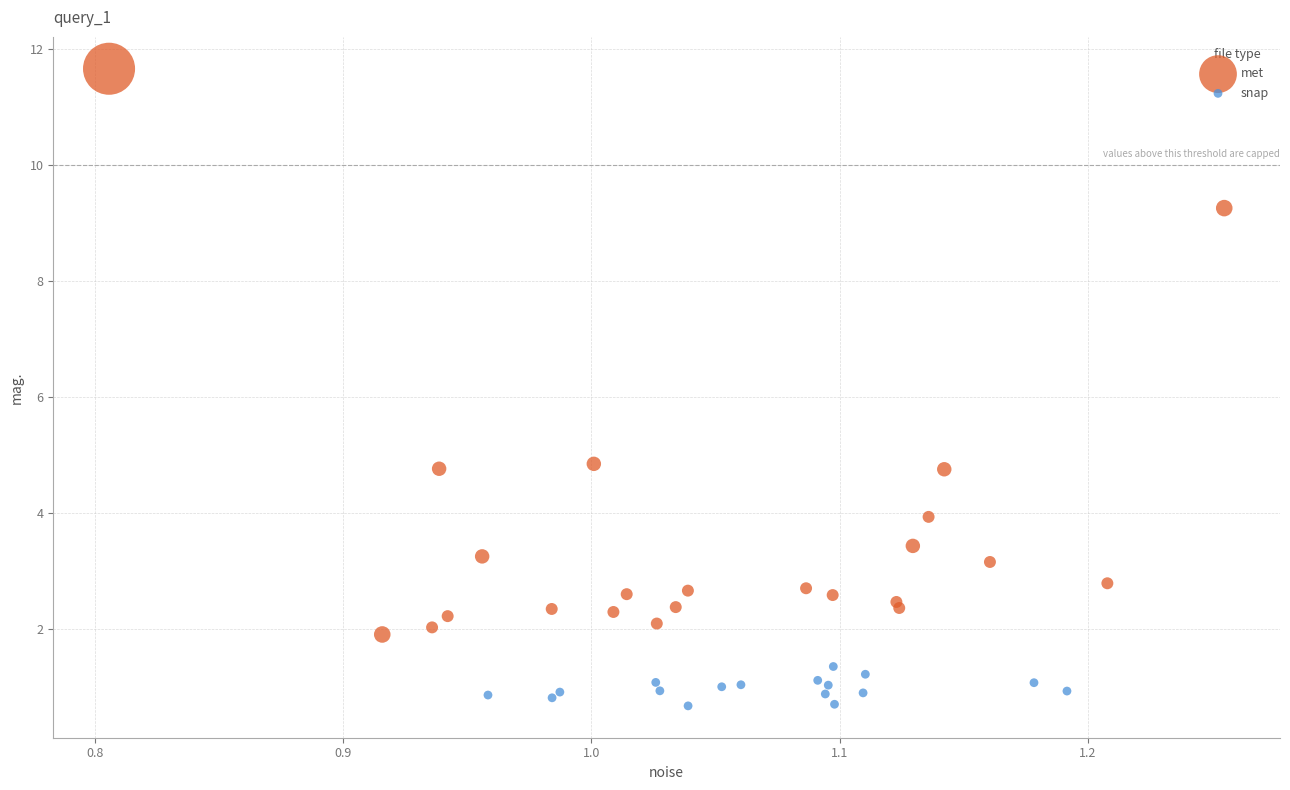

Which series reaches the maximum Y coordinate?

met